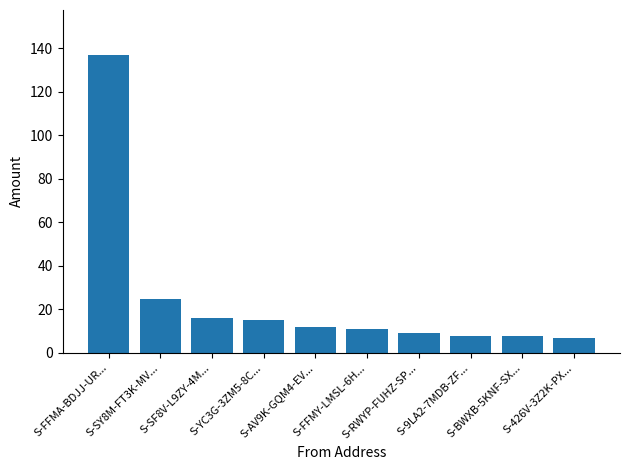

What is the minimum value shown in the chart?

7.0